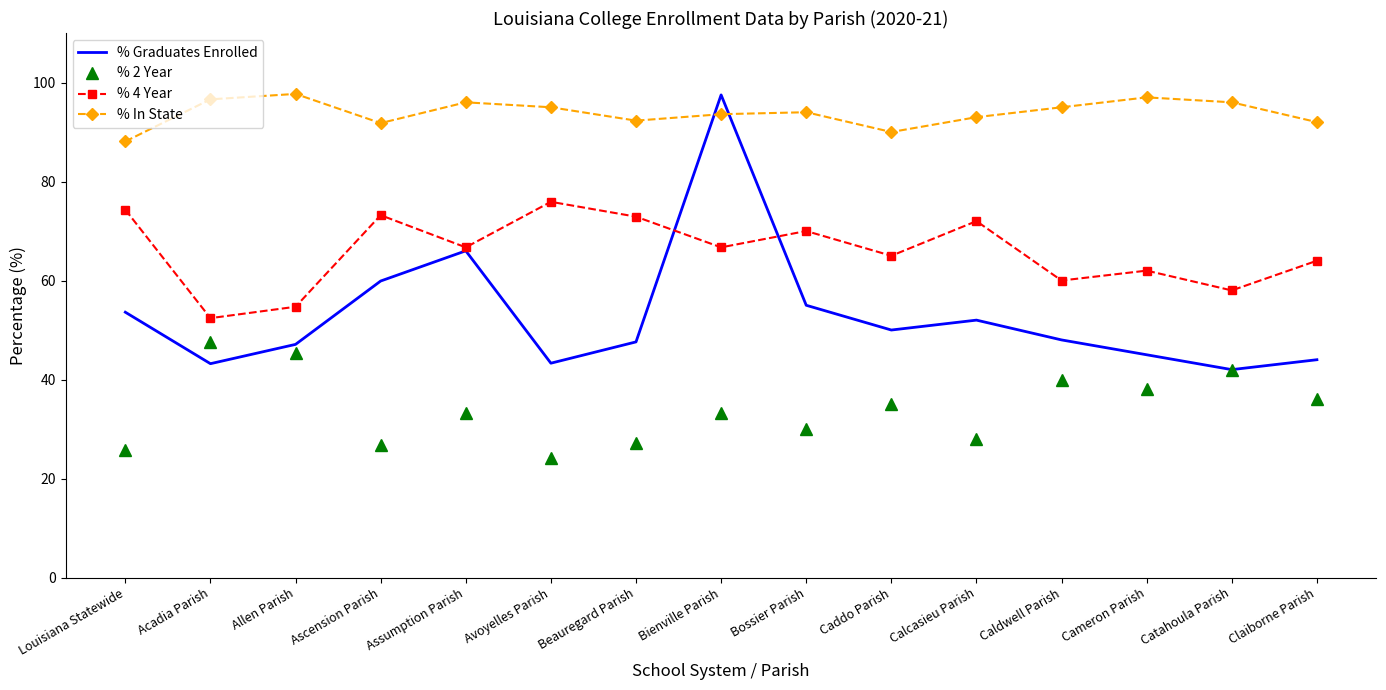

At which category is the sum across all series the highest?

Bienville Parish